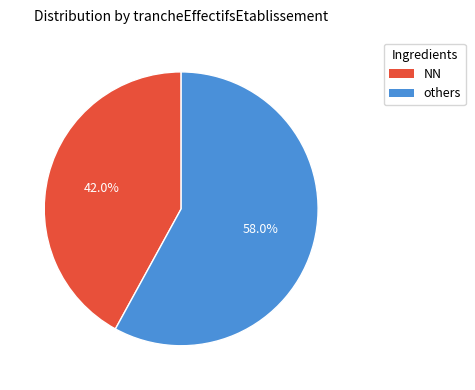

Count the number of slices in the pie.

2